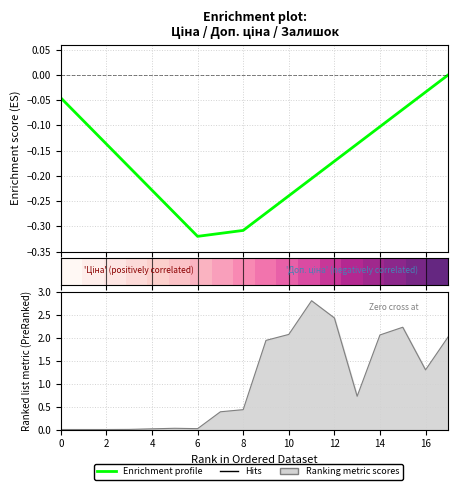

How many values in Enrichment profile are below zero?

17